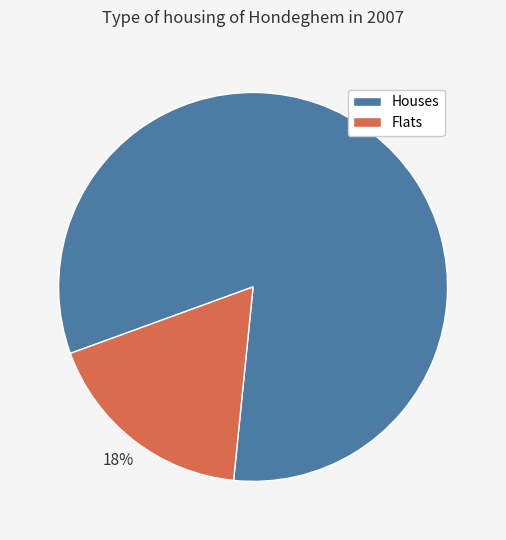

How many slices are in this pie chart?

2